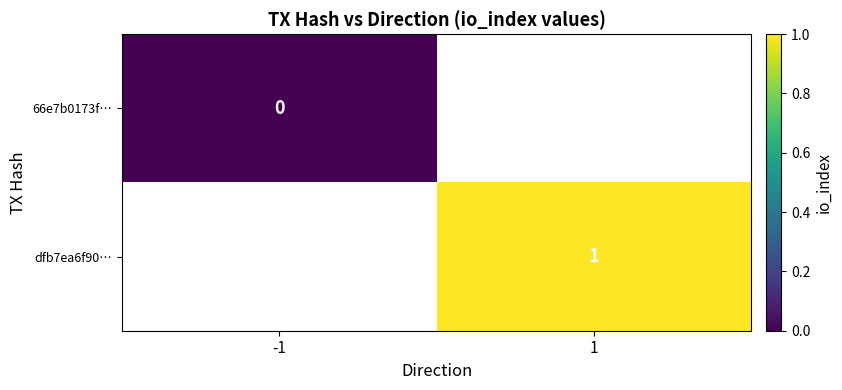

Is the value of dfb7ea6f90… at 1 greater than the value of 66e7b0173f… at 1?

No